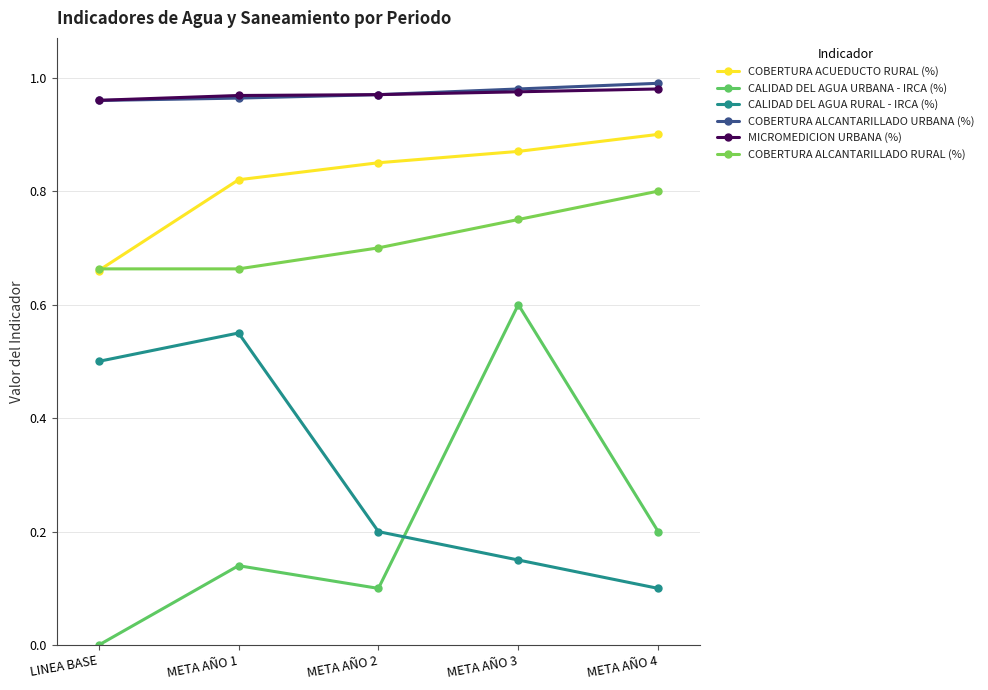

What is the difference between the CALIDAD DEL AGUA RURAL - IRCA (%) values at LINEA BASE and META AÑO 4?

0.4